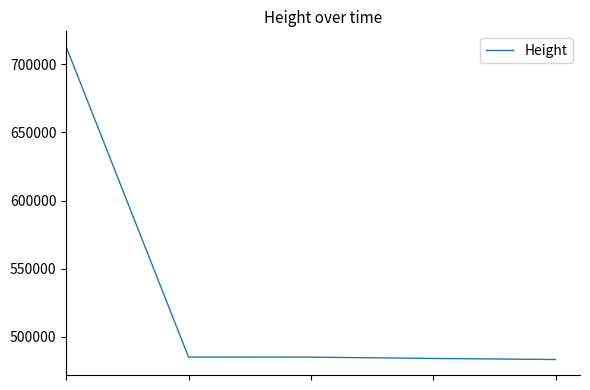

How many values are below 485235?

2